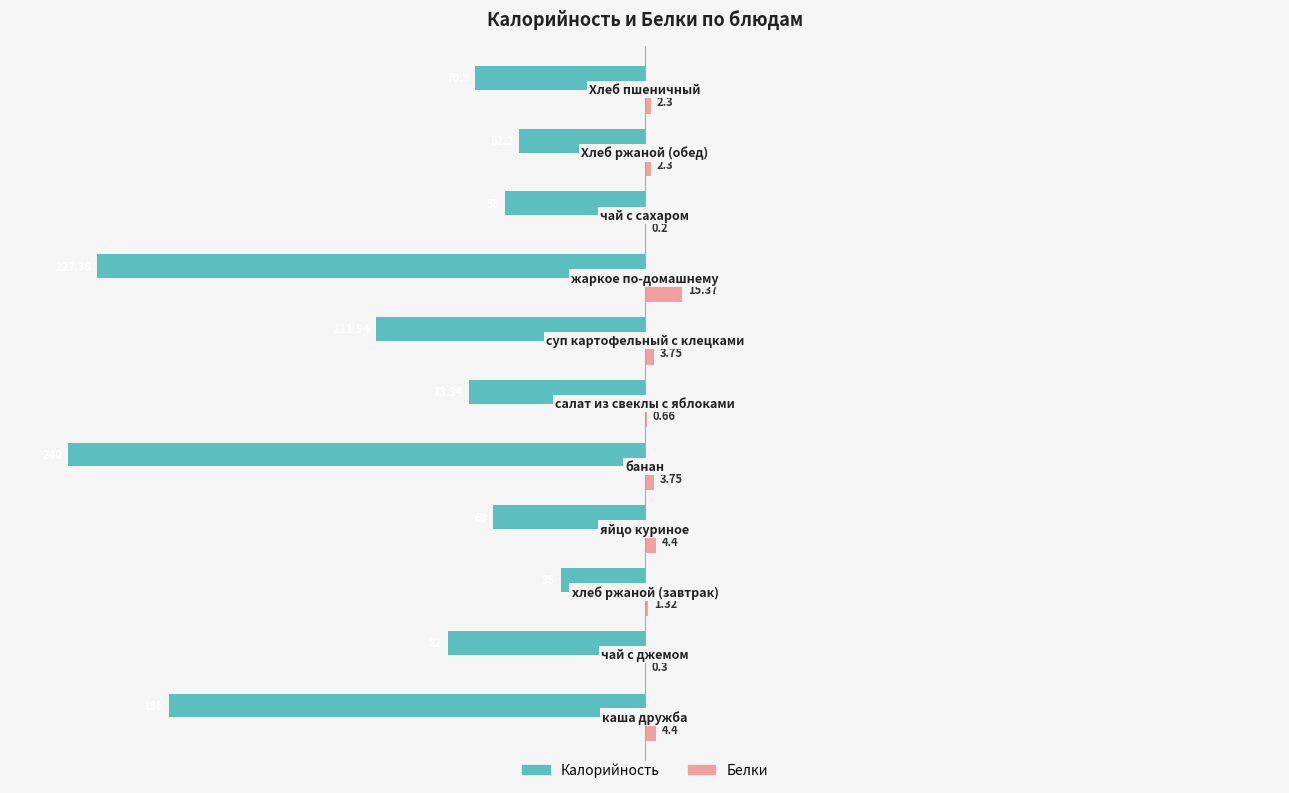

What are all the series names shown in the legend?

Калорийность, Белки